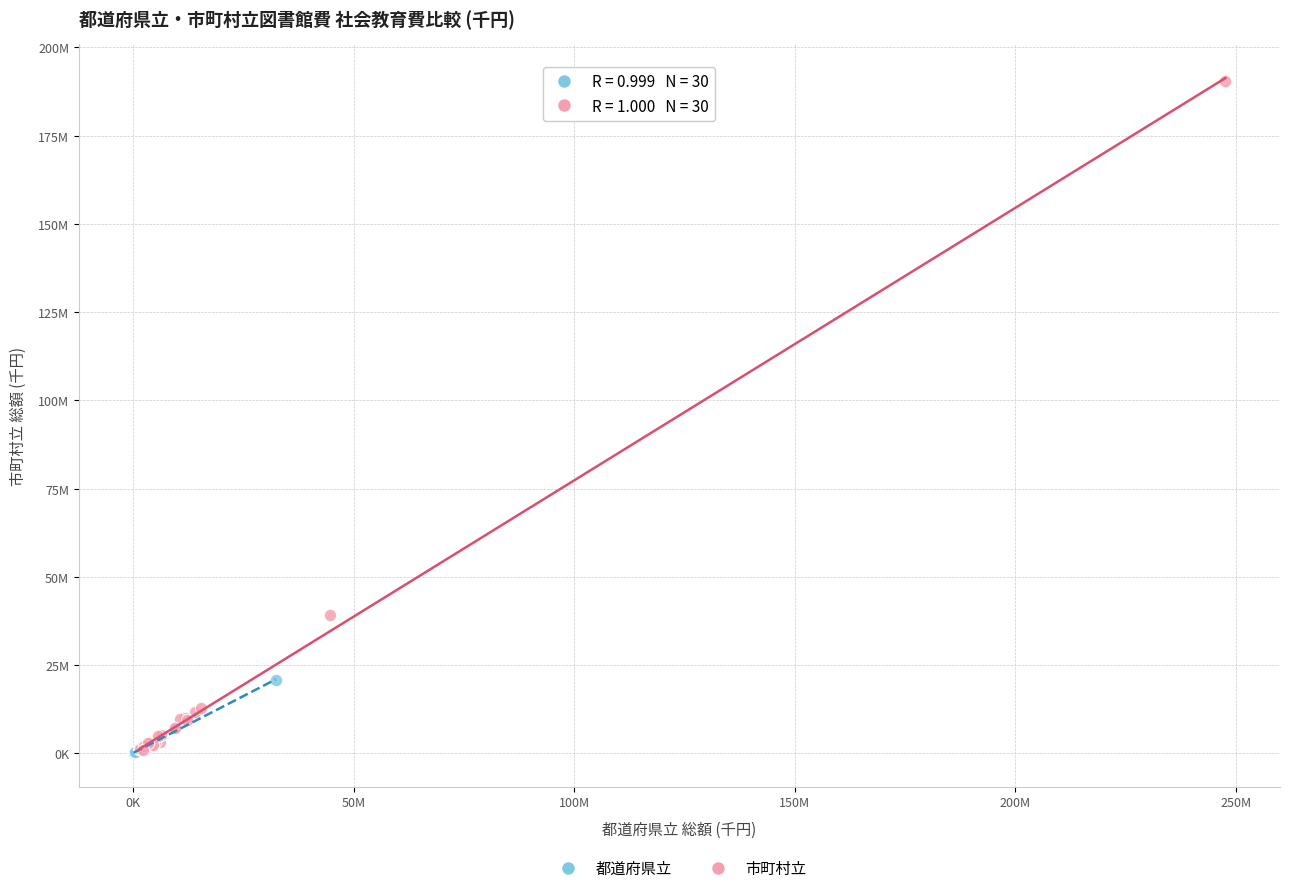

What are all the series names shown in the legend?

都道府県立, 市町村立